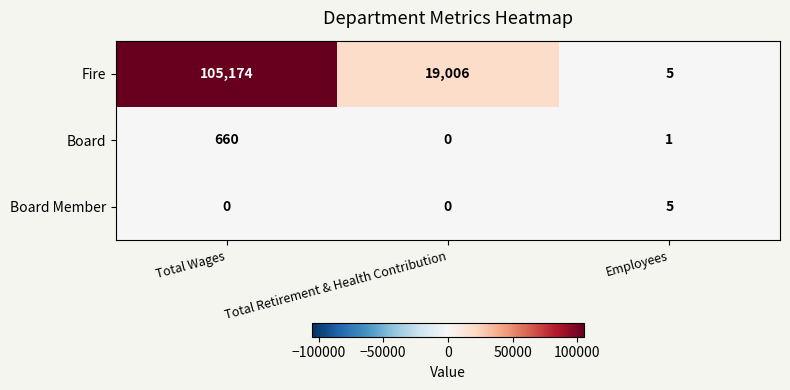

What is the difference between the highest and lowest values at Total Wages?

105174